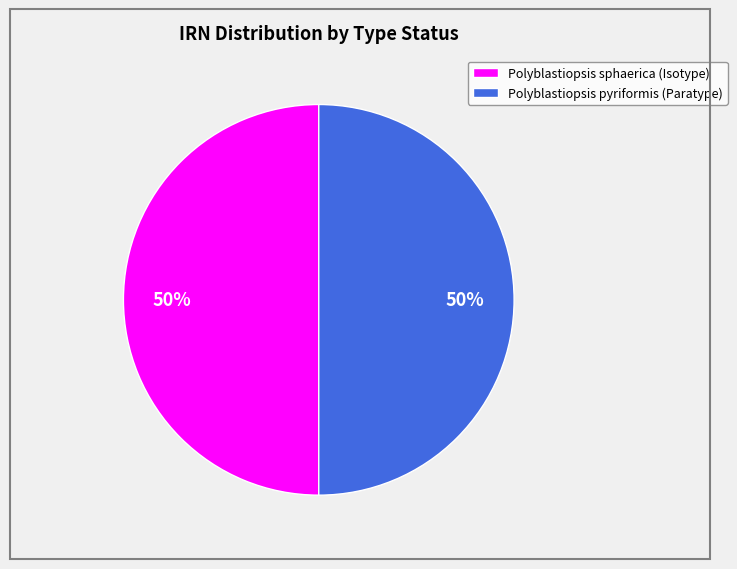

To the nearest percent, what percentage of the pie is Polyblastiopsis pyriformis (Paratype)?

50%